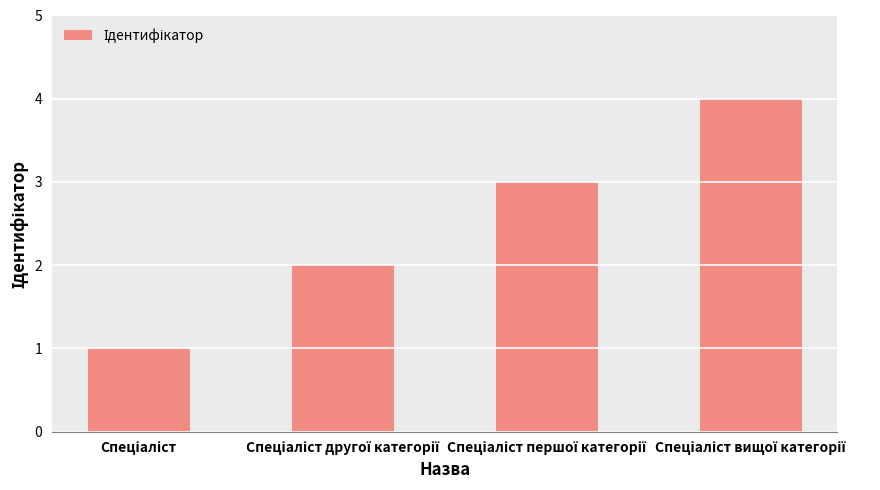

What is the difference between the maximum and minimum values?

3